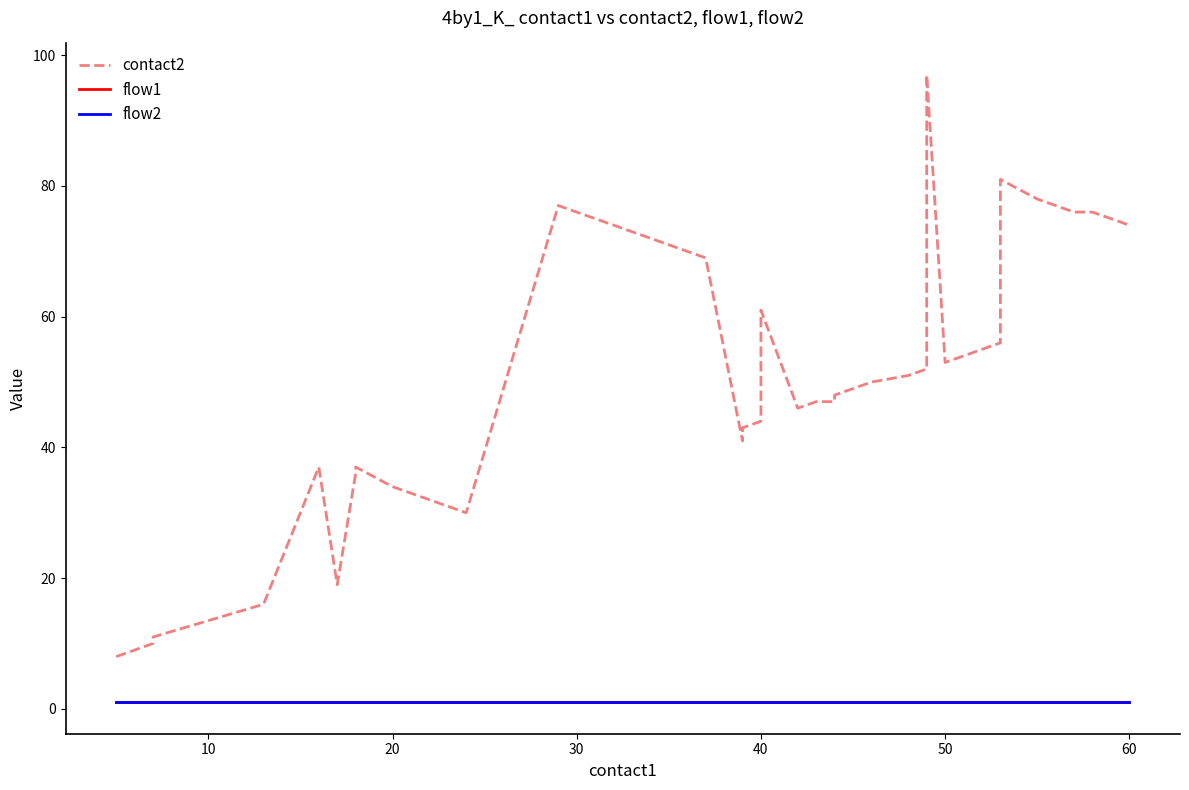

At how many categories does at least one series exceed 70?

11